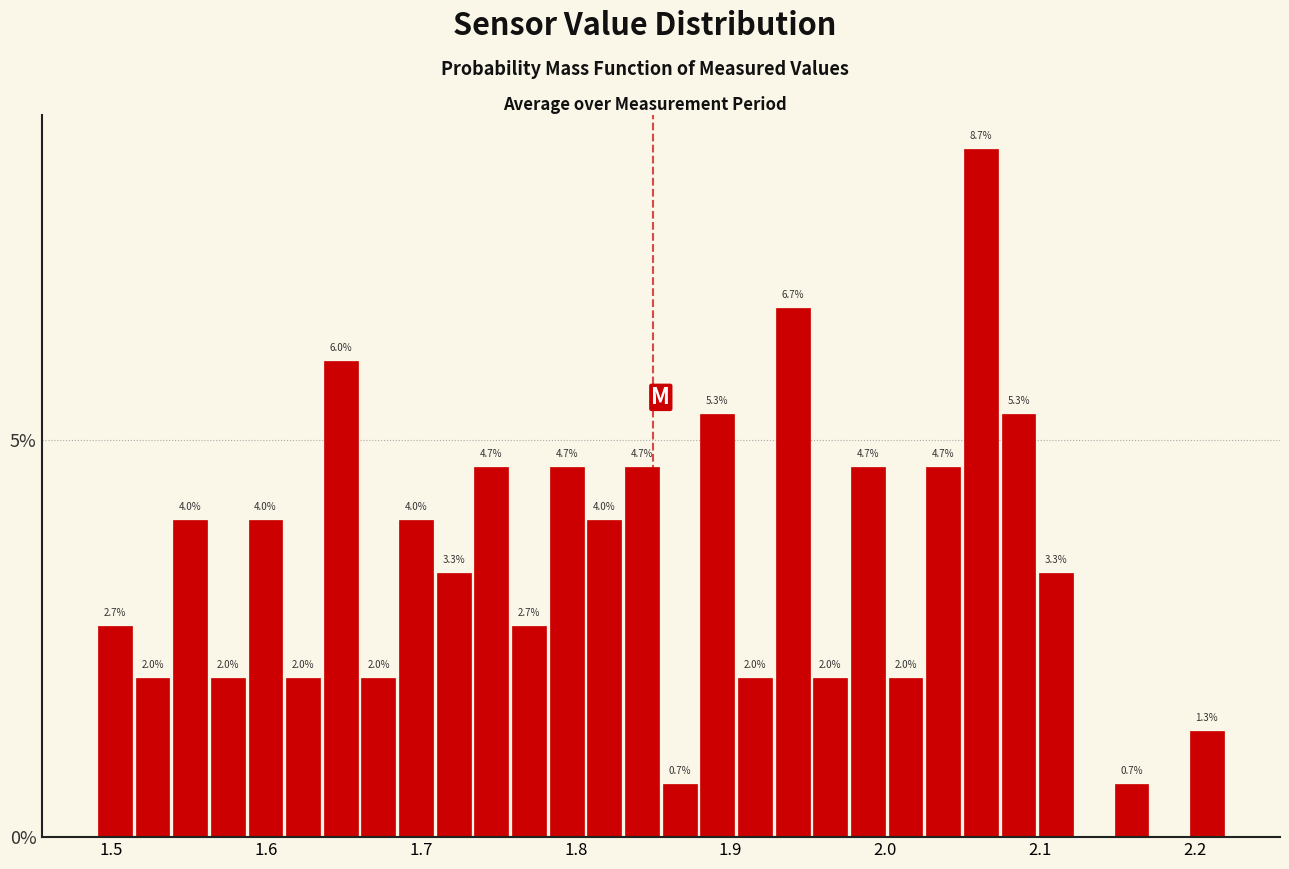

Read against the x-axis, roughly where is the centre of the tallest bar?

2.06